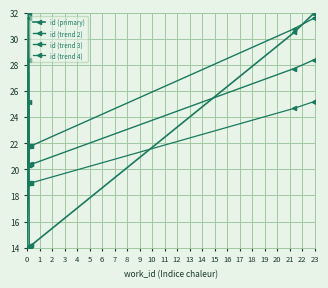

What is the difference between the id (trend 3) values at 7 and 1?

0.7